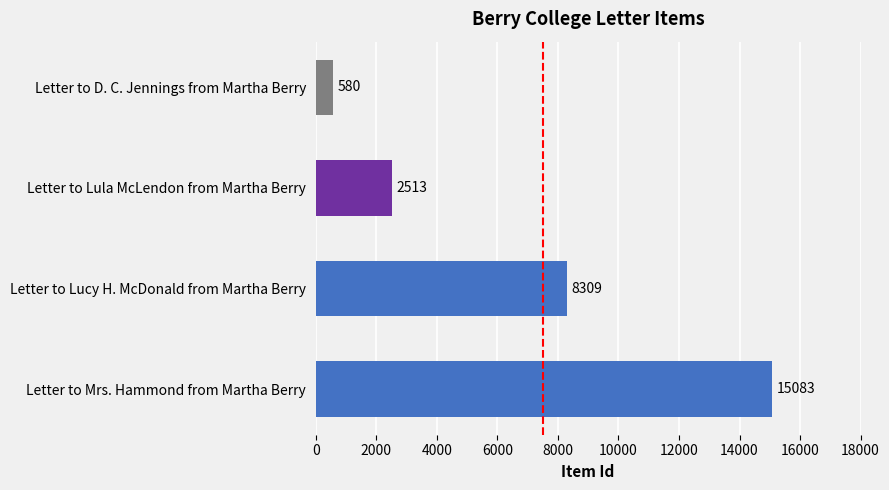

At which category does the chart reach its minimum across all series?

Letter to D. C. Jennings from Martha Berry